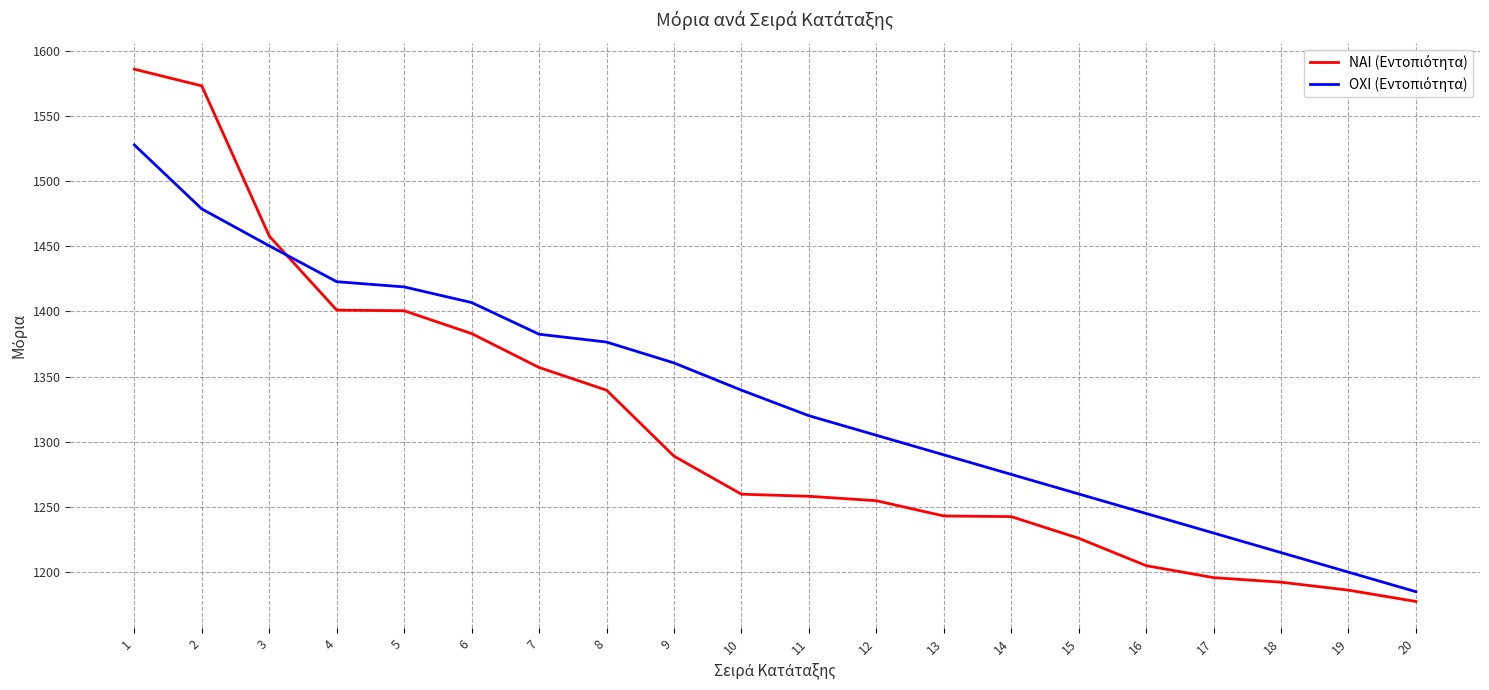

What is the difference between the highest and lowest values at 10?

79.8